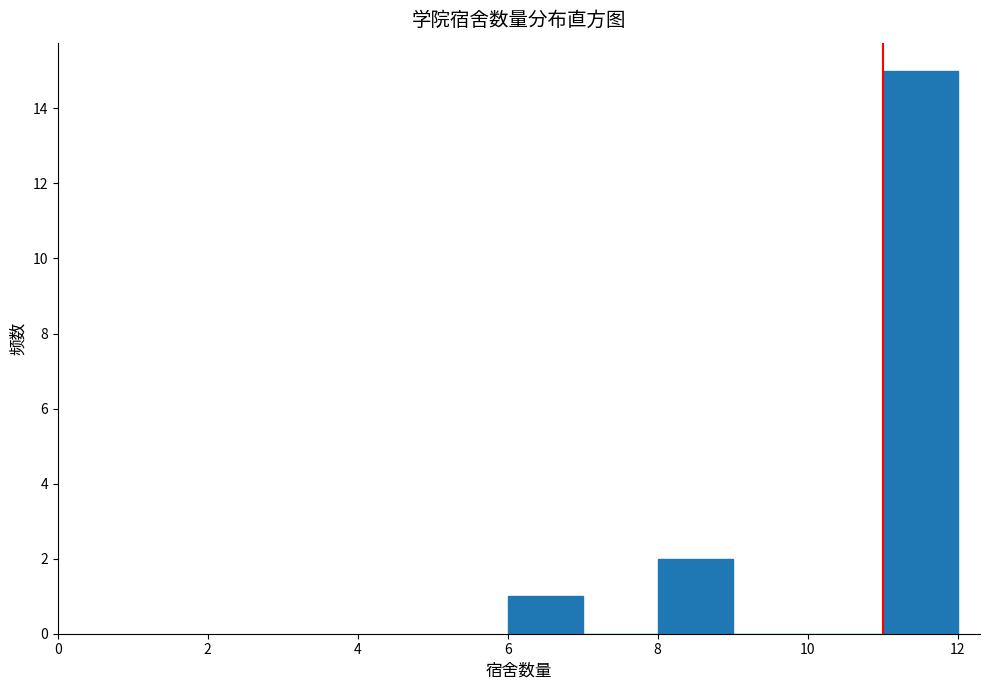

How tall is the bar that spans 11 to 12 on the x-axis? The values are not printed on the chart, so give them approximately, as read against the axis.

15